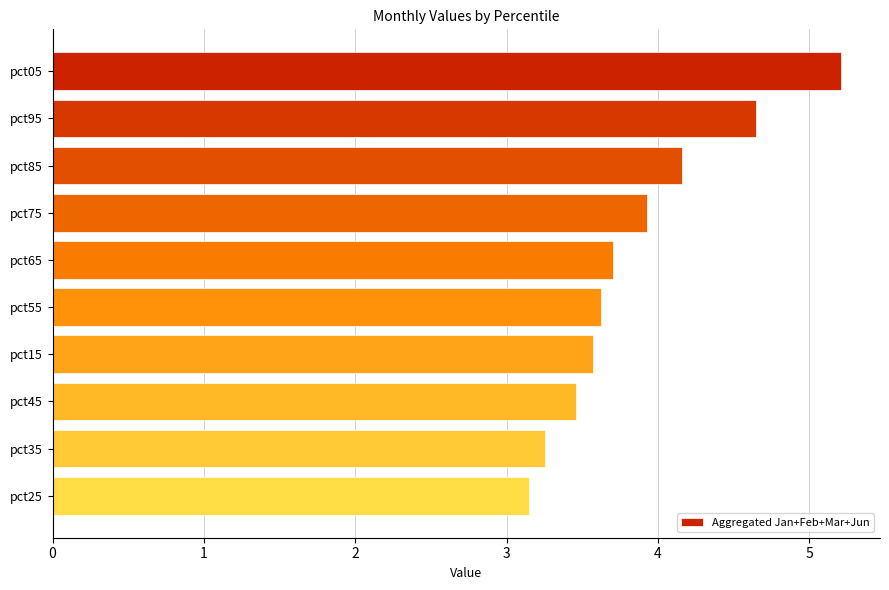

What is the difference between the second highest and second lowest values?

1.4